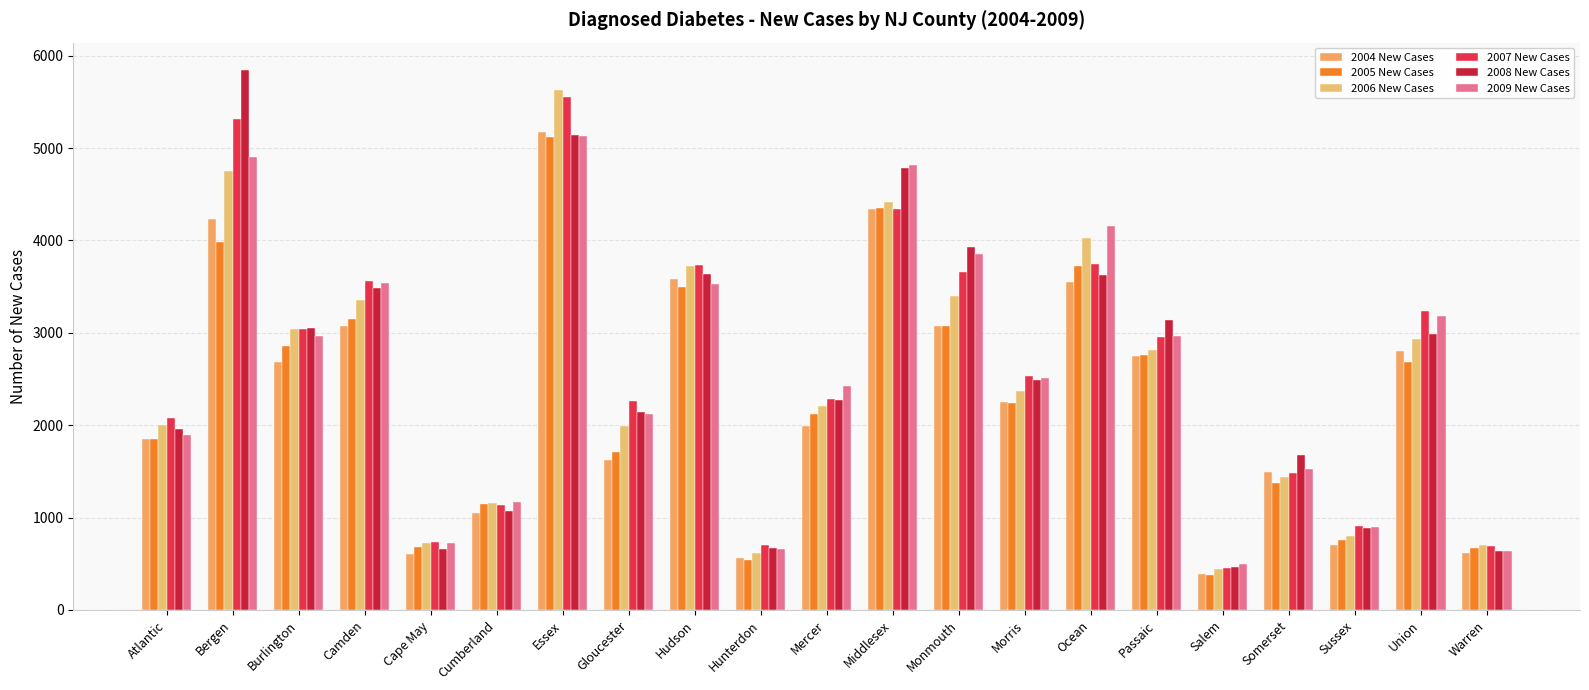

Where does the 2009 New Cases series first go above 2512?

Bergen